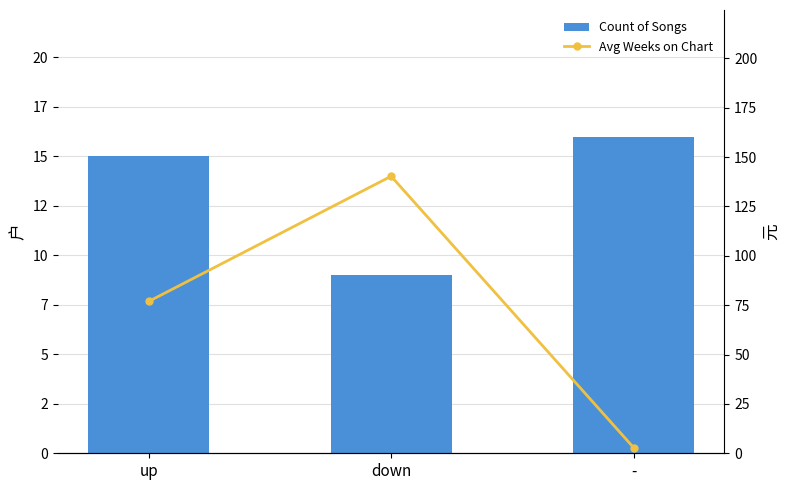

What is the spread (max minus min) of values at up?

61.9